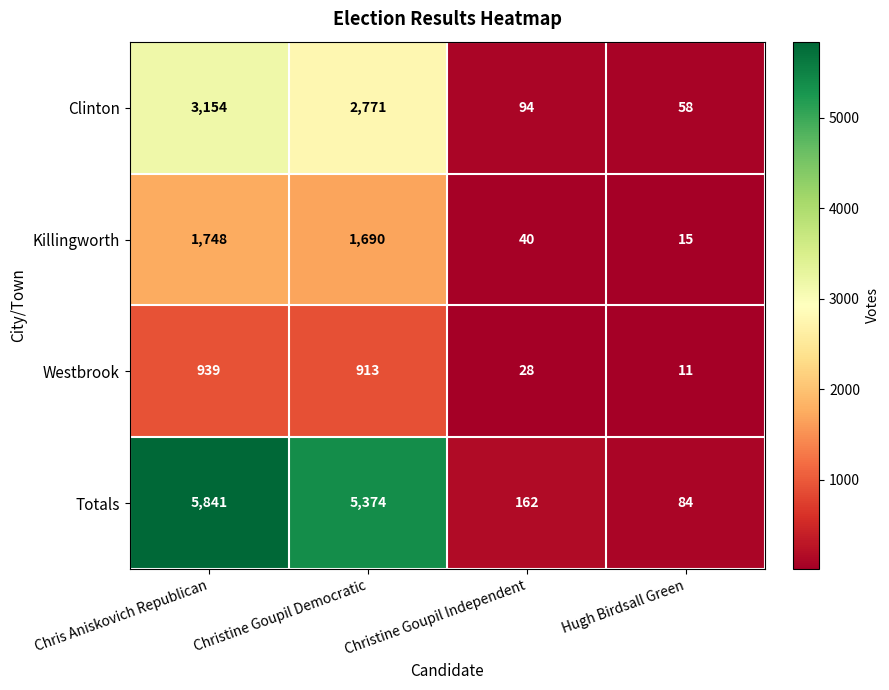

At which label does Clinton first exceed 2771?

Chris Aniskovich Republican